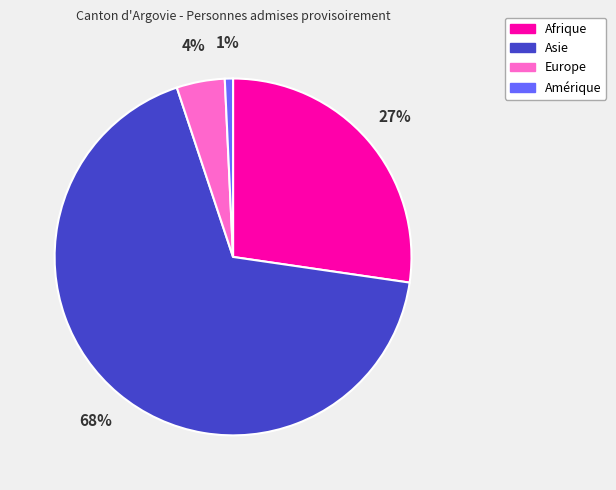

What is the ratio of the value at Amérique to the value at Europe?

0.2